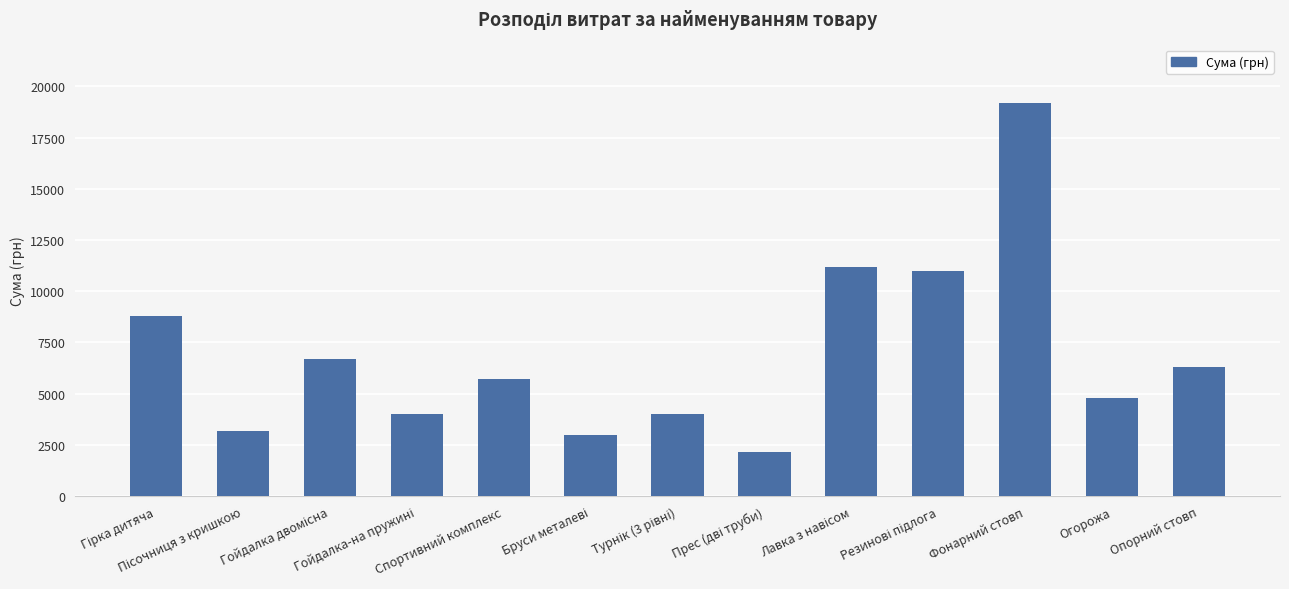

What is the difference between the maximum and minimum values?

17001